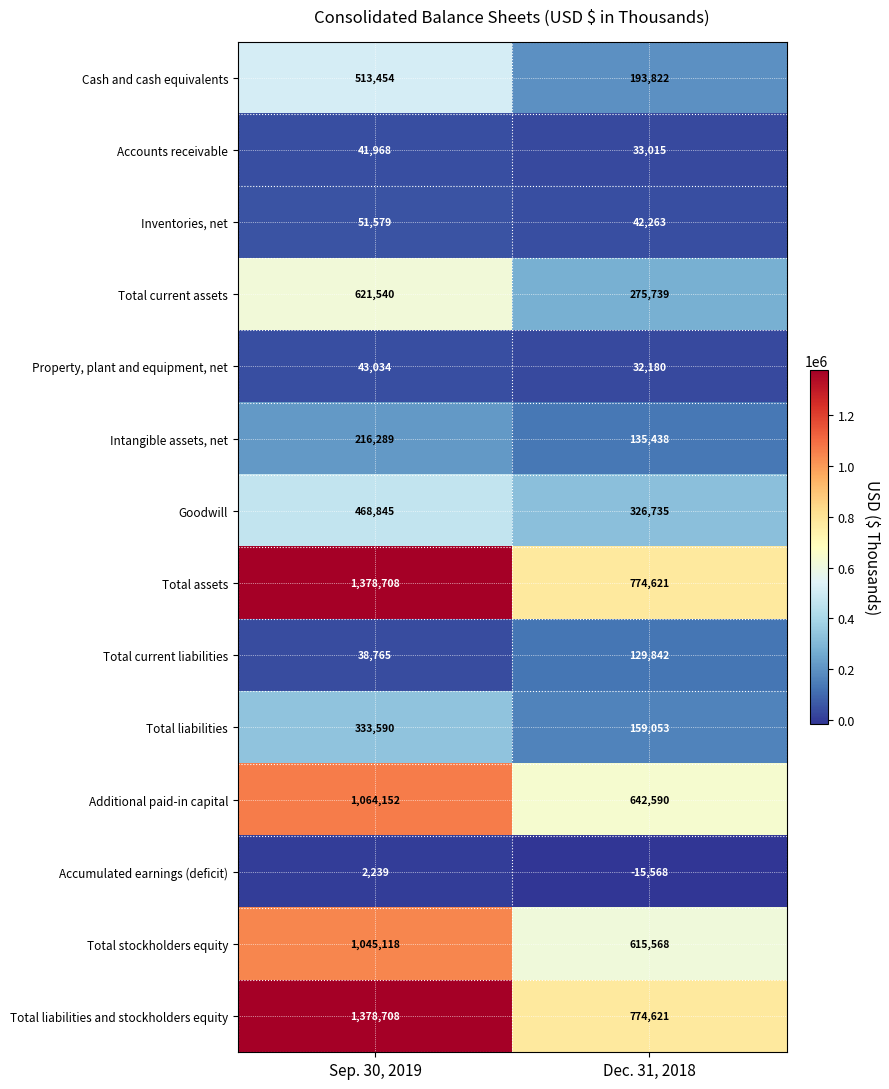

True or false: Accumulated earnings (deficit) has a value of 2239 at Sep. 30, 2019.

True